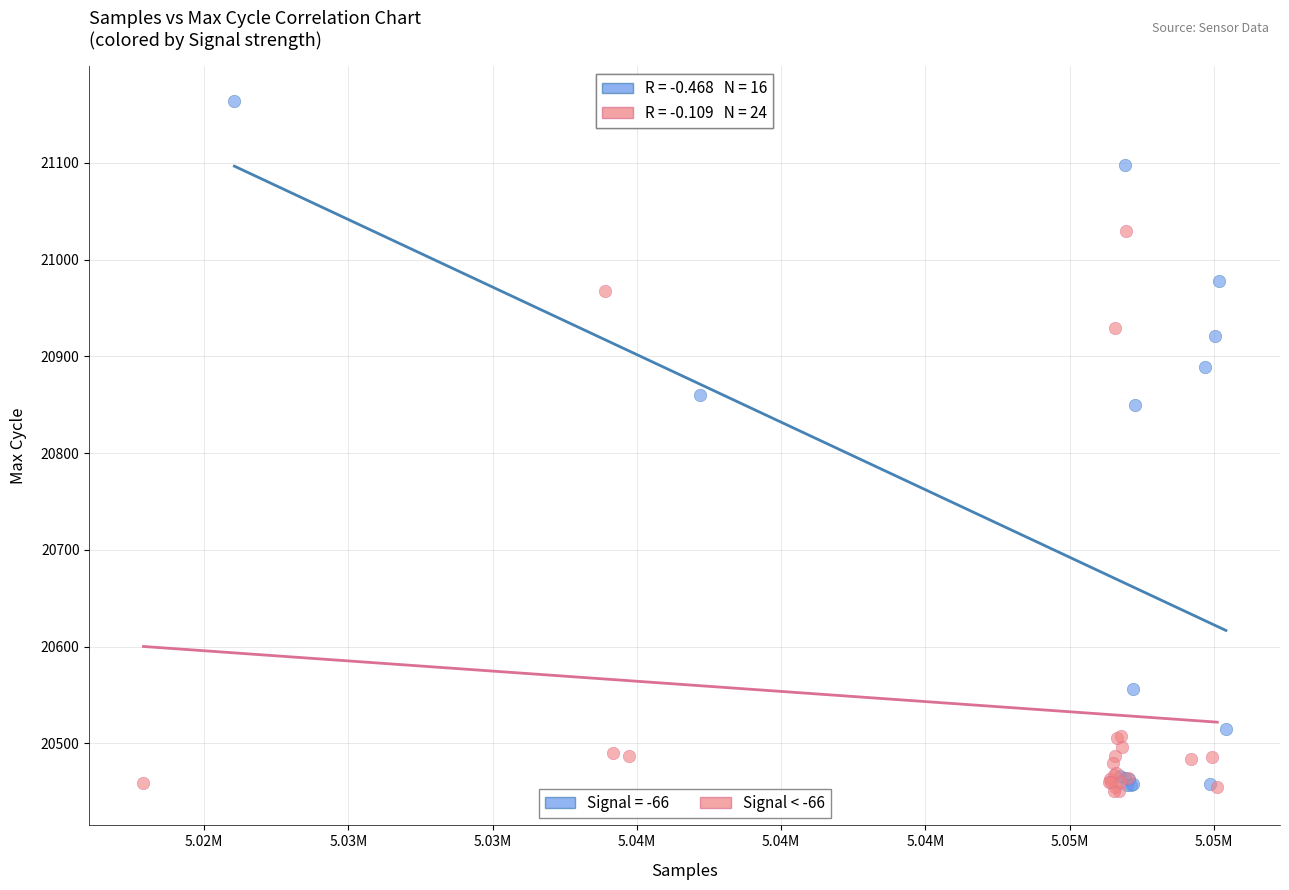

Which series has the largest Y range (max minus min)?

Signal = -66